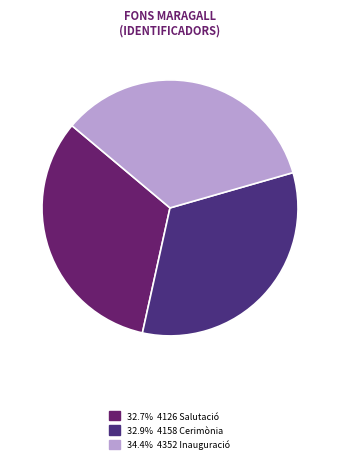

Does any single category account for the majority?

No